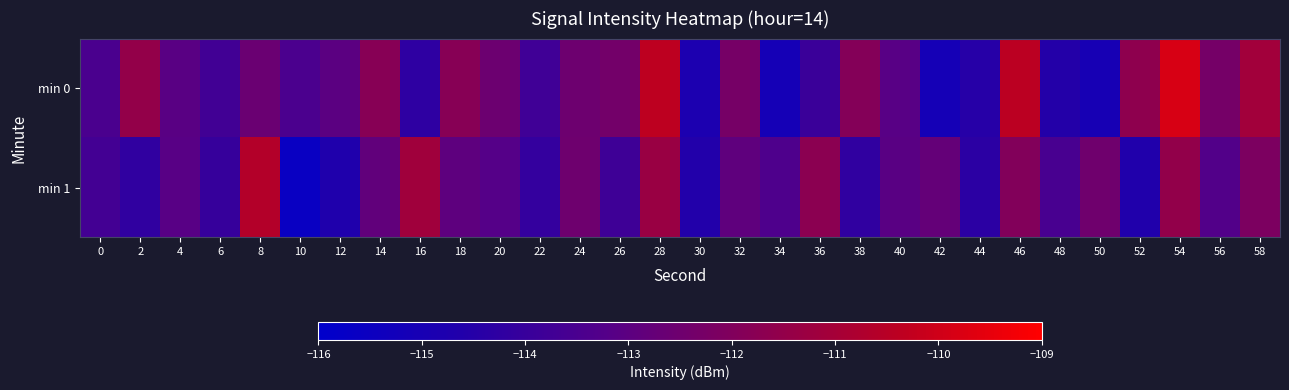

Reading left to right, list all the values displayed in this chart.

min 0: 0=-113.5	2=-111.5	4=-113.1	6=-113.7	8=-112.6	10=-113.4	12=-113.0	14=-111.8	16=-114.3	18=-111.8	20=-112.5	22=-113.8	24=-112.5	26=-112.3	28=-110.3	30=-114.8	32=-112.3	34=-115.1	36=-113.9	38=-111.9	40=-113.1	42=-115.1	44=-114.5	46=-110.4	48=-114.5	50=-115.0	52=-111.6	54=-109.8	56=-112.3	58=-111.1
min 1: 0=-113.6	2=-114.2	4=-113.1	6=-114.0	8=-110.6	10=-115.6	12=-114.7	14=-112.8	16=-111.1	18=-112.9	20=-113.2	22=-114.1	24=-112.5	26=-113.8	28=-111.3	30=-114.6	32=-112.9	34=-113.4	36=-111.7	38=-114.2	40=-113.0	42=-112.8	44=-114.3	46=-112.0	48=-113.5	50=-112.5	52=-114.7	54=-111.5	56=-113.2	58=-112.1